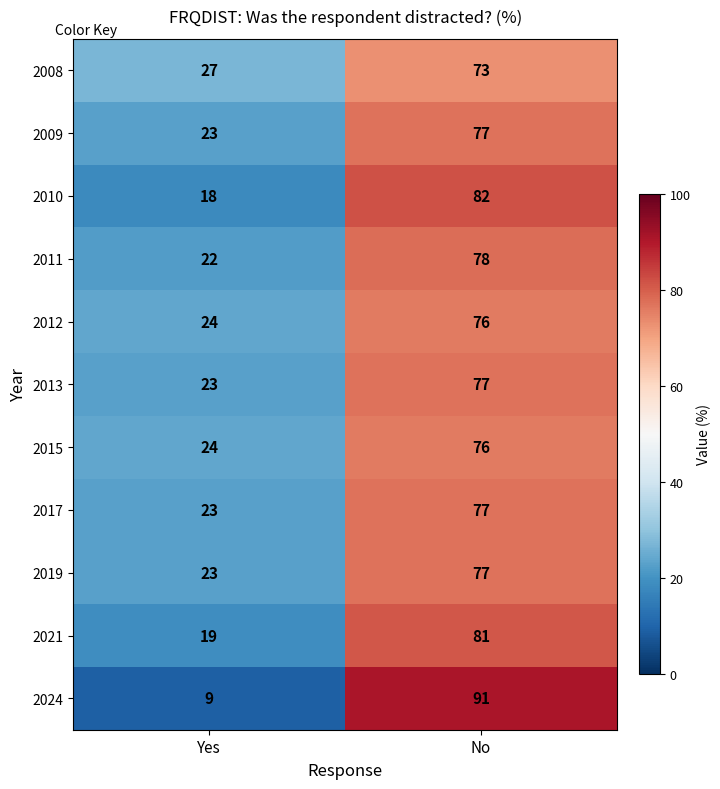

How many categories are shown in the chart?

2